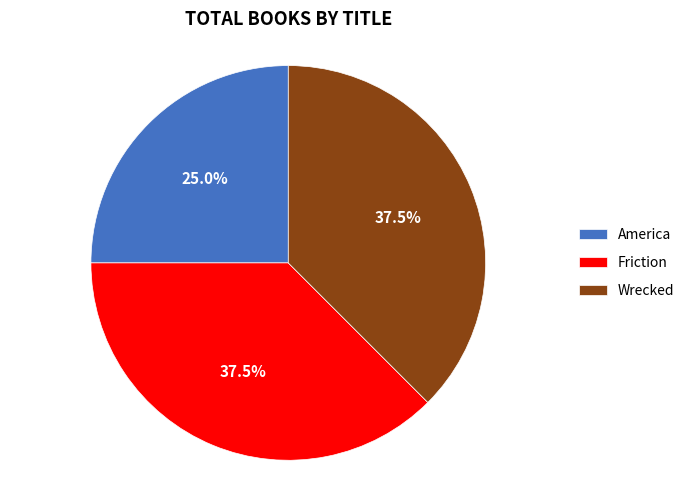

Which category has the smallest portion of the pie?

America